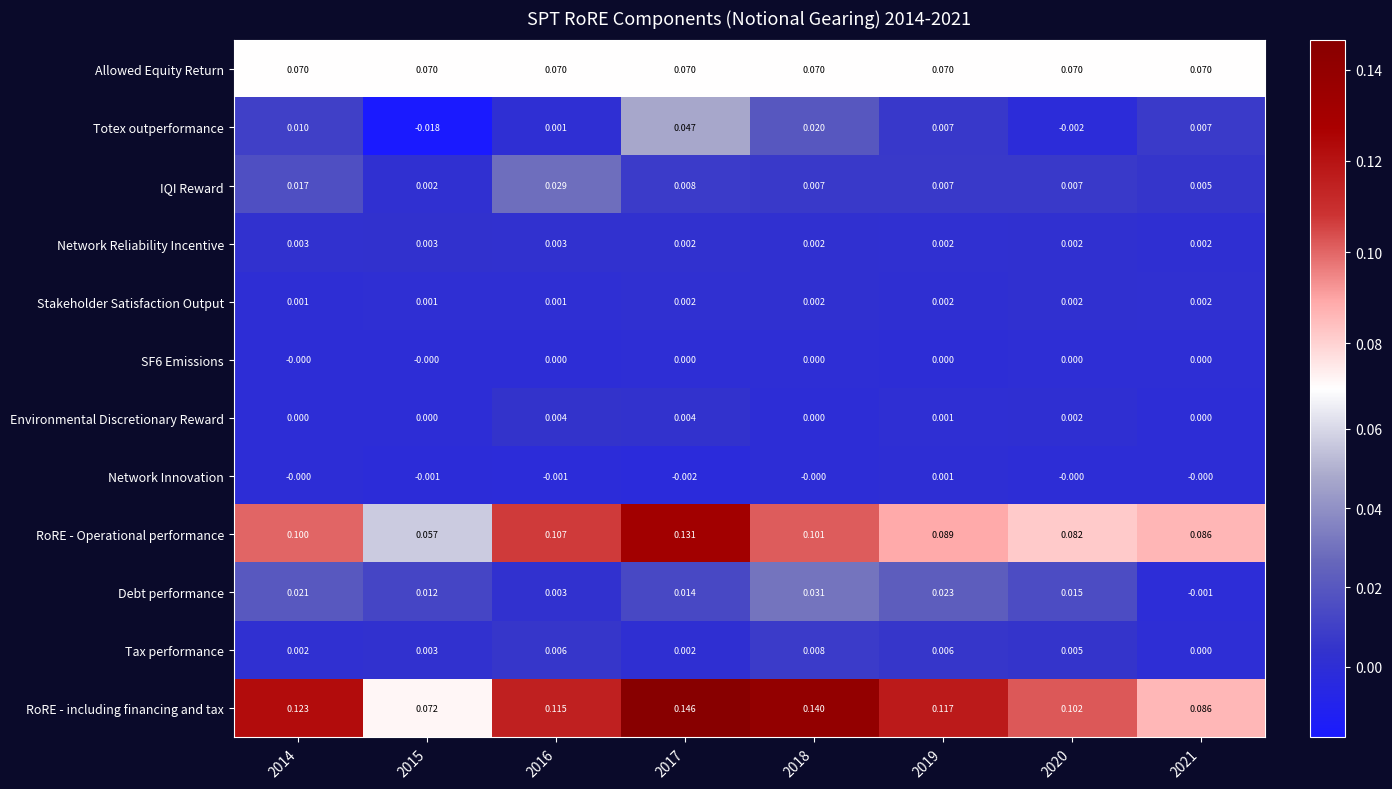

List the series in order of their peak value, lowest first.

SF6 Emissions, Network Innovation, Stakeholder Satisfaction Output, Network Reliability Incentive, Environmental Discretionary Reward, Tax performance, IQI Reward, Debt performance, Totex outperformance, Allowed Equity Return, RoRE - Operational performance, RoRE - including financing and tax